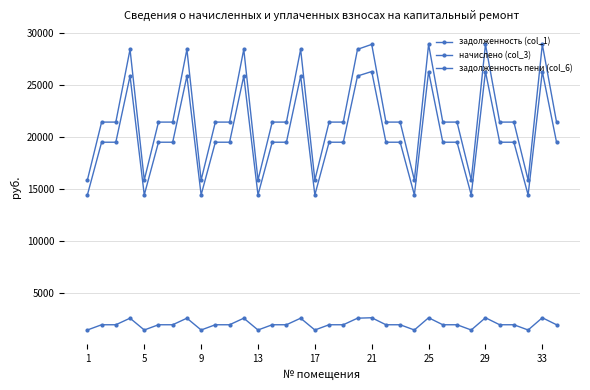

How many lines are shown in the chart?

3